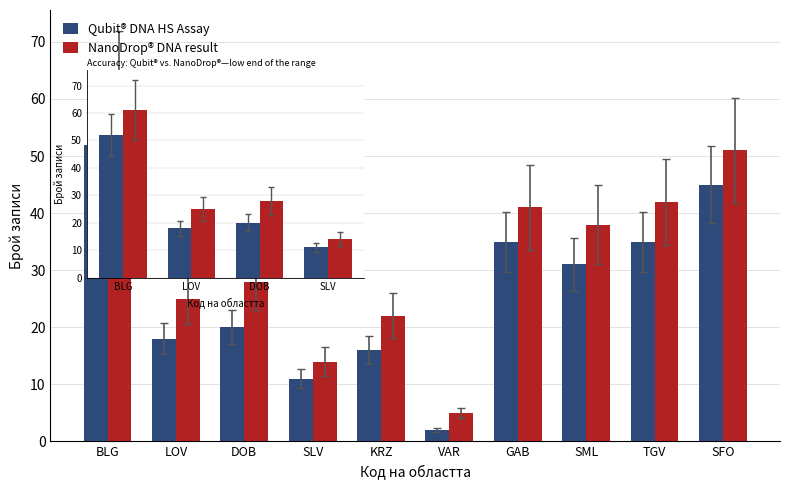

Are the bars grouped side by side (vs. stacked)?

Yes